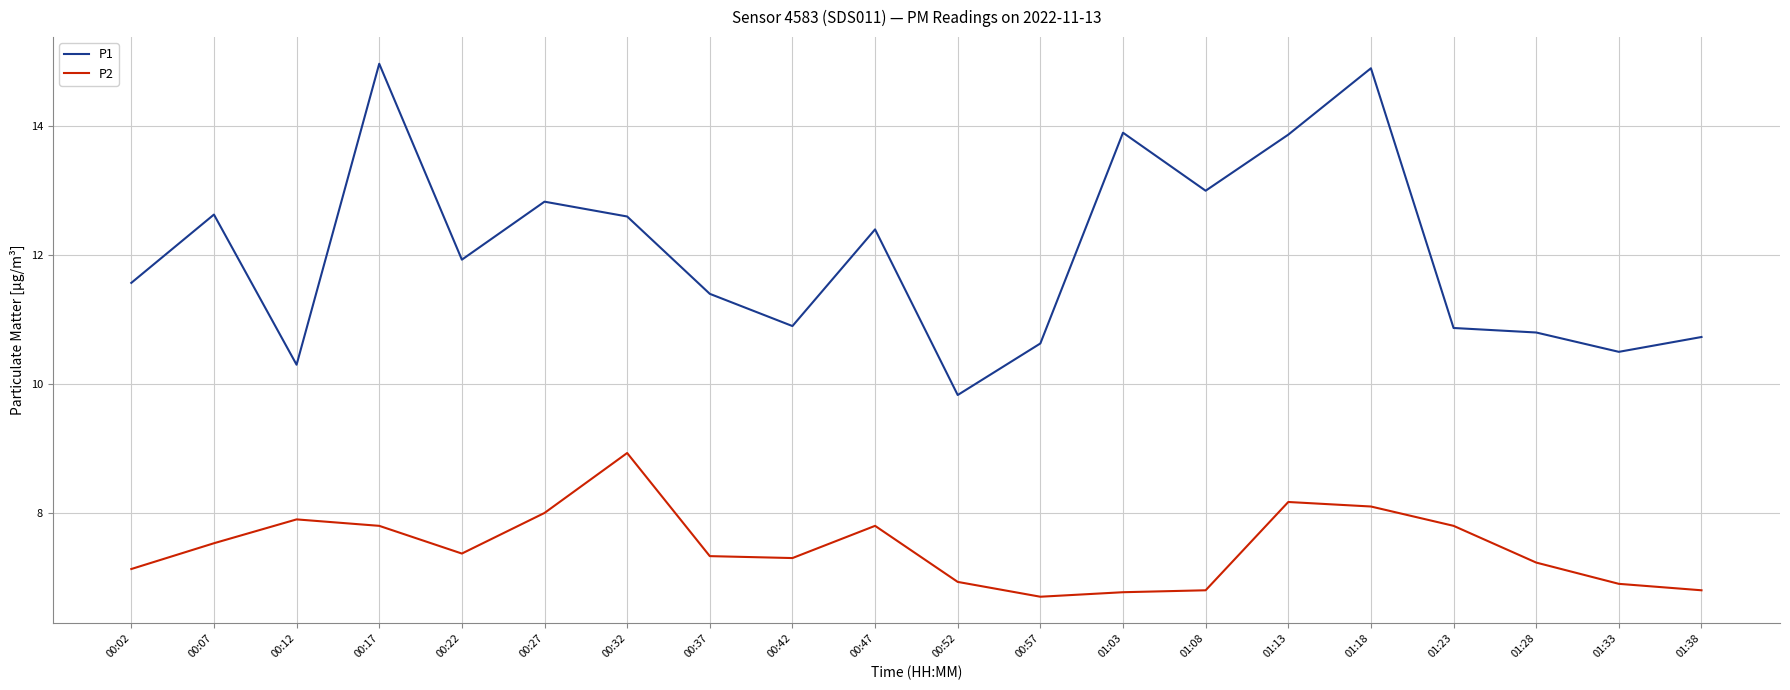

Is the value of P2 at 01:13 greater than the value of P1 at 00:32?

No